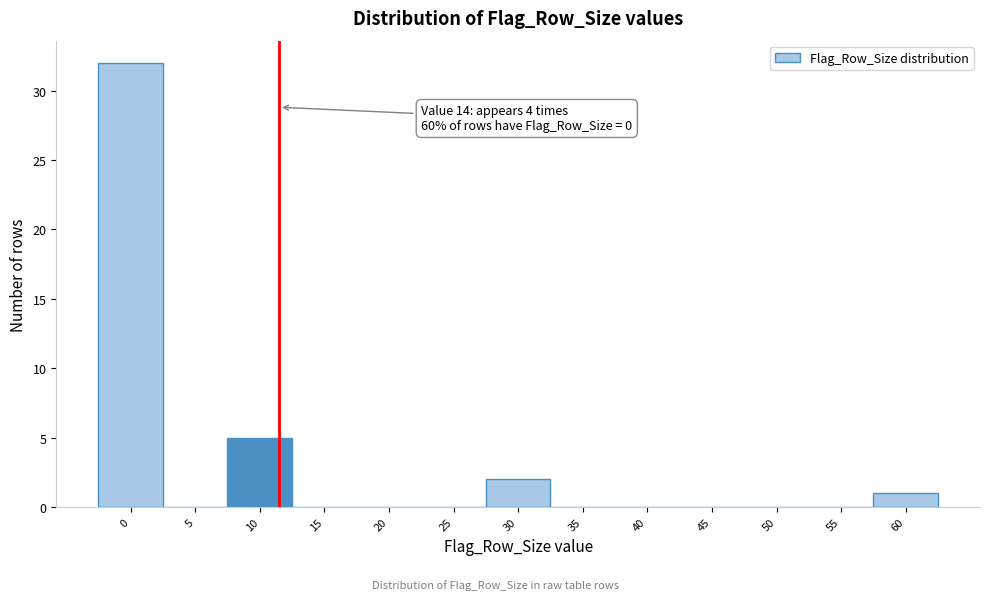

Reading left to right, list all the values displayed in this chart.

0=32	5=0	10=5	15=0	20=0	25=0	30=2	35=0	40=0	45=0	50=0	55=0	60=1